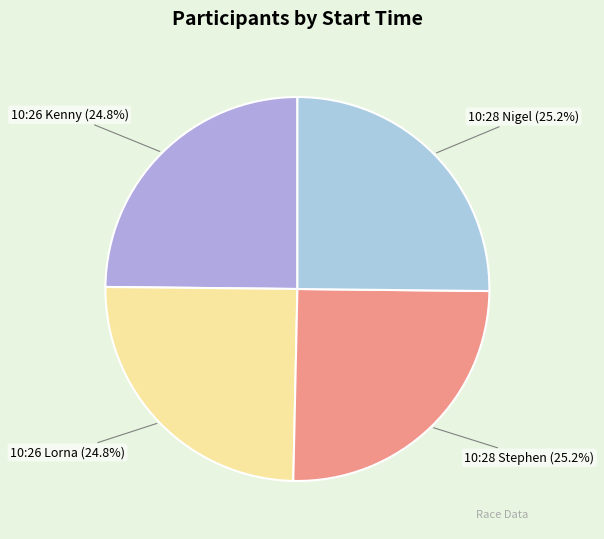

Count the number of slices in the pie.

4